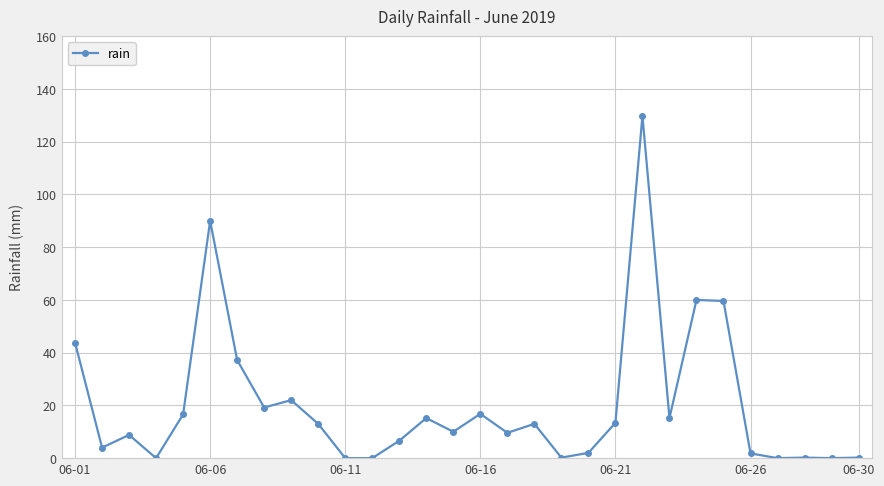

What is the difference between the second highest and minimum values?

90.0